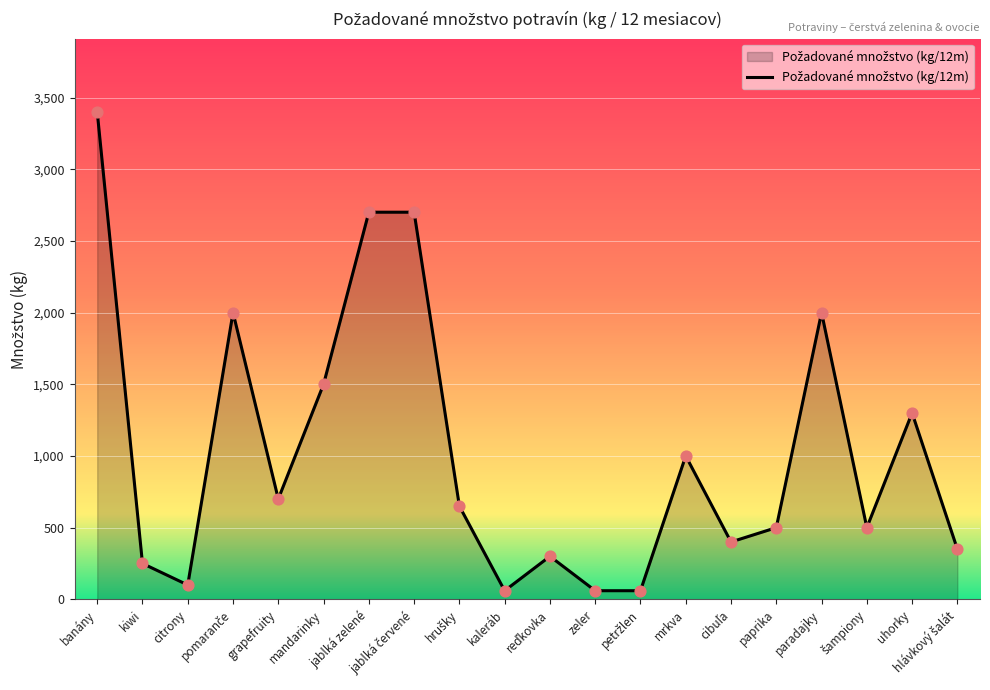

Between uhorky and kaleráb, which is larger?

uhorky